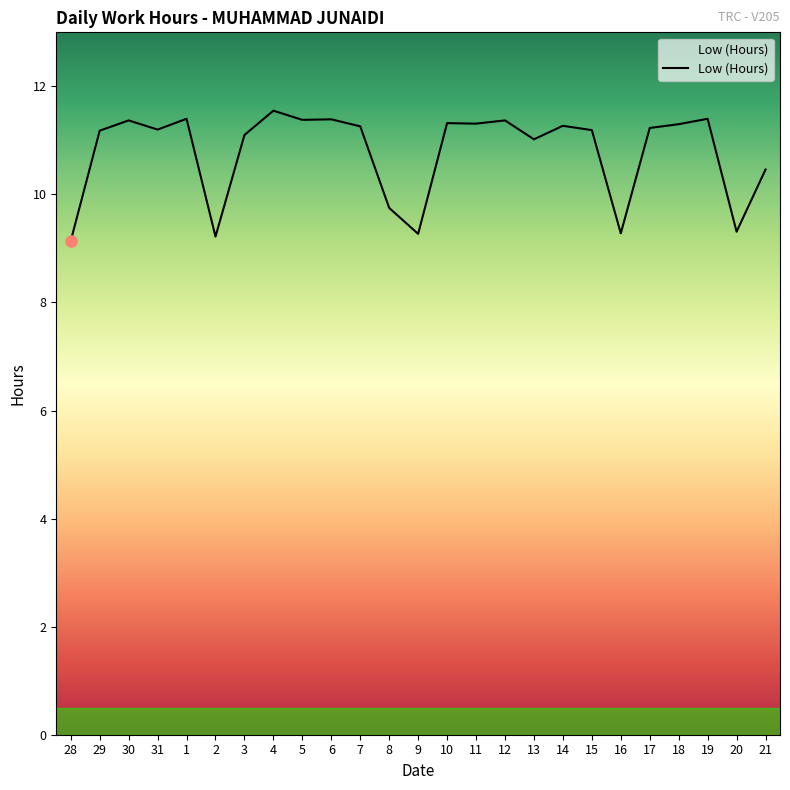

Does the chart display data point markers on the line(s)?

No